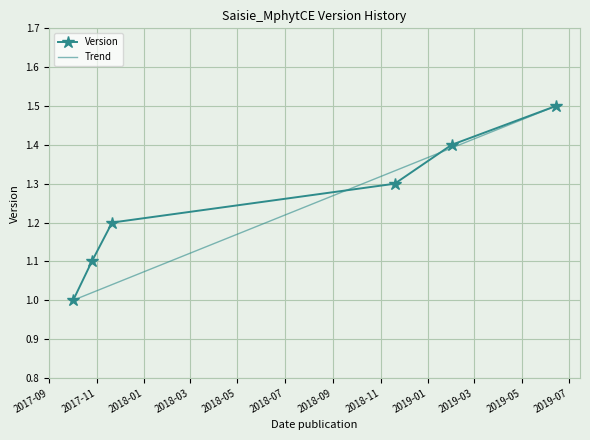

Reading left to right, list all the values displayed in this chart.

1.0	1.1	1.2	1.3	1.4	1.5